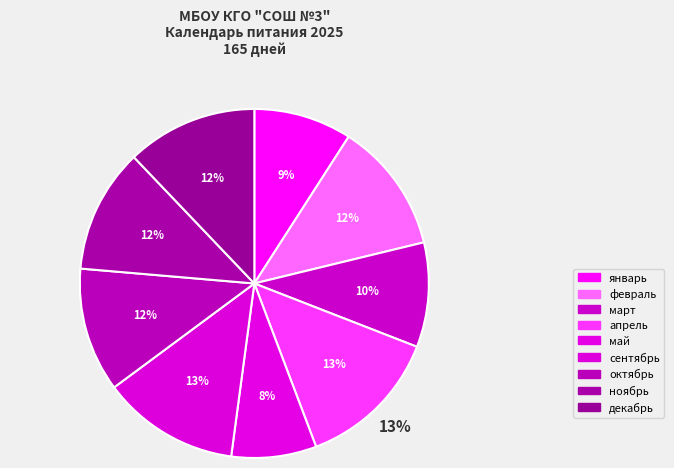

To the nearest percent, what is the difference between the largest and smallest slice percentages?

5%